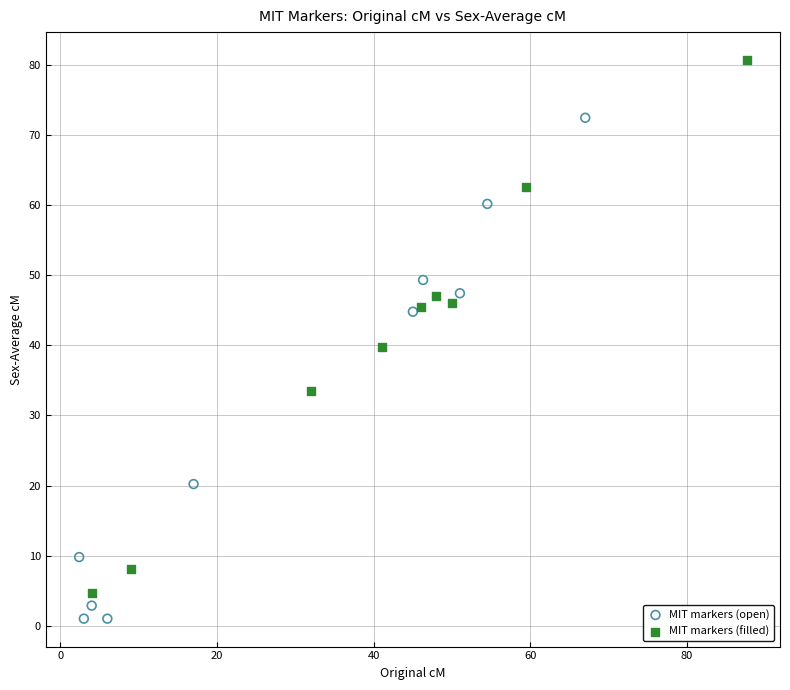

Which series has the widest spread of Y values?

MIT markers (filled)